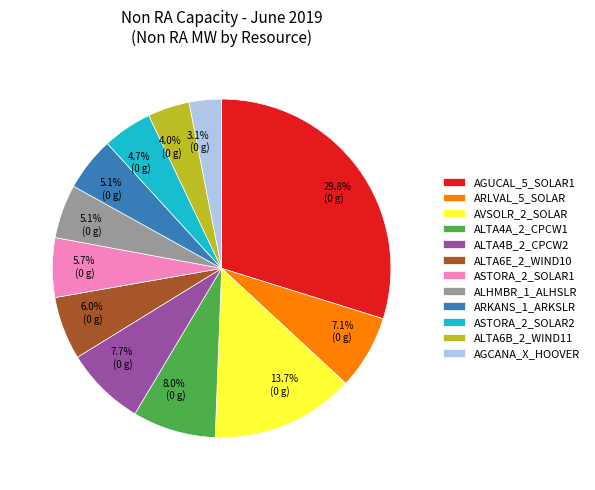

How many slices are in this pie chart?

12